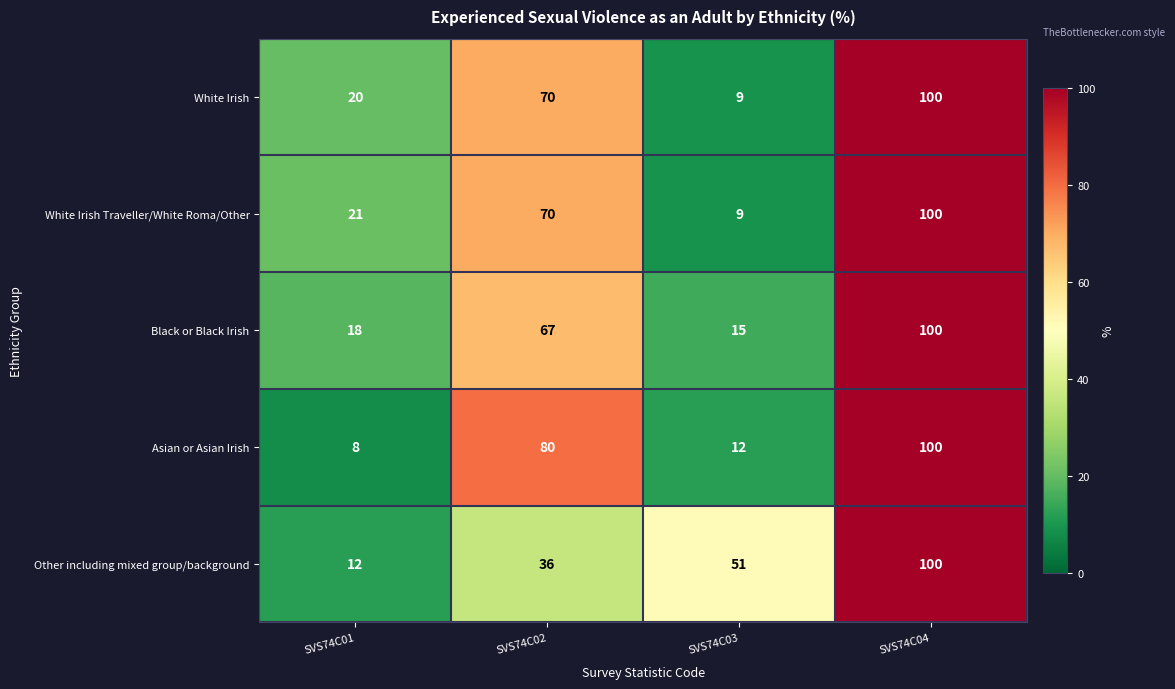

Reading left to right, extract all data points from this chart.

White Irish: SVS74C01=20	SVS74C02=70	SVS74C03=9	SVS74C04=100
White Irish Traveller/White Roma/Other: SVS74C01=21	SVS74C02=70	SVS74C03=9	SVS74C04=100
Black or Black Irish: SVS74C01=18	SVS74C02=67	SVS74C03=15	SVS74C04=100
Asian or Asian Irish: SVS74C01=8	SVS74C02=80	SVS74C03=12	SVS74C04=100
Other including mixed group/background: SVS74C01=12	SVS74C02=36	SVS74C03=51	SVS74C04=100